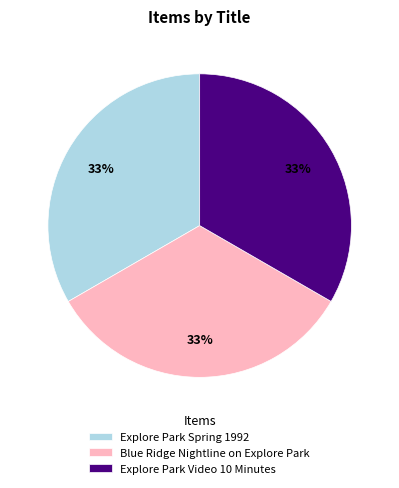

To the nearest percent, what is the combined percentage of Explore Park Video 10 Minutes and Blue Ridge Nightline on Explore Park?

67%